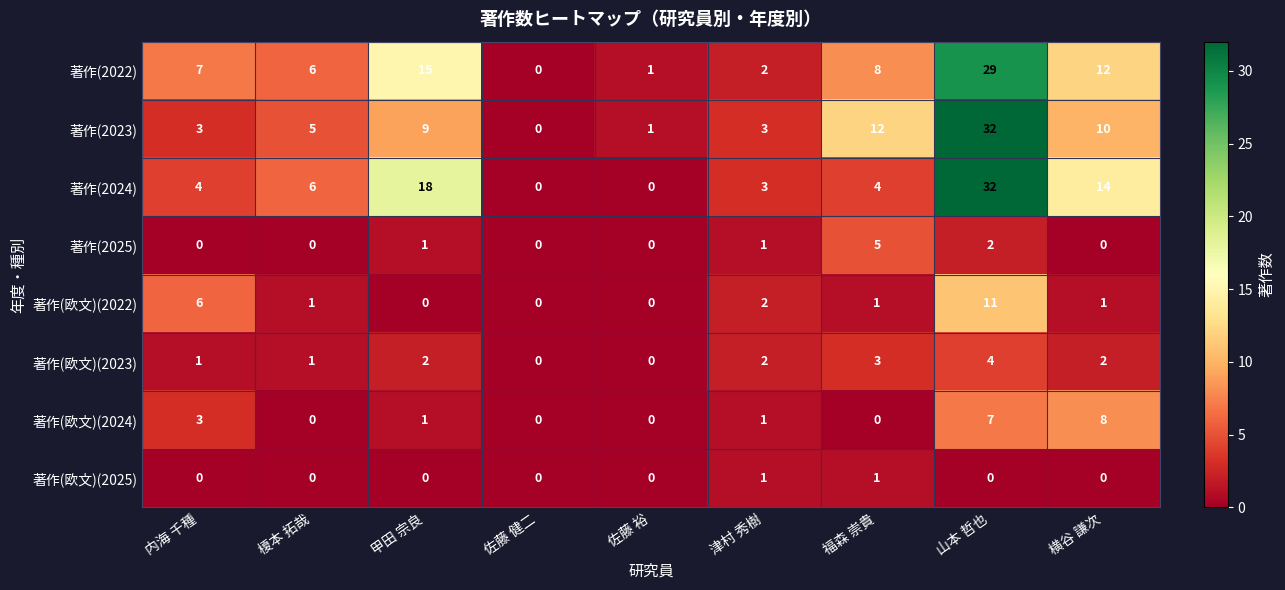

What is the highest value of the 著作(欧文)(2024) series?

8